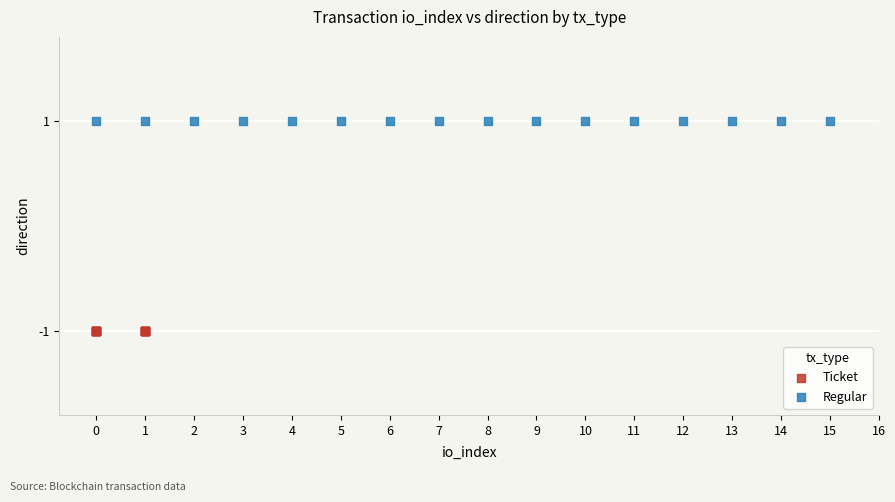

What are all the series names shown in the legend?

Ticket, Regular